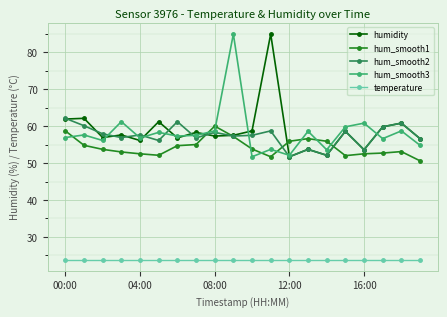

What is the value of the hum_smooth1 point at the 4th from the left?

53.0